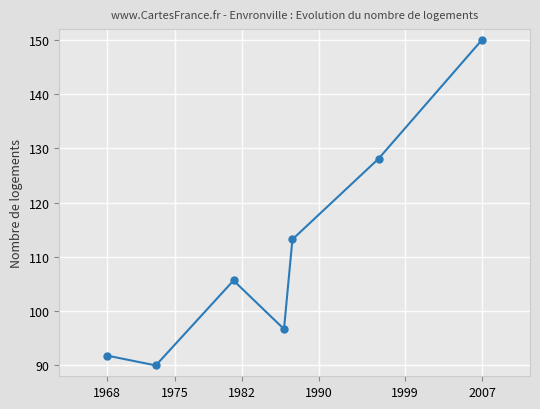

How many interior local valleys (lower than both neighbors) does the data have?

2